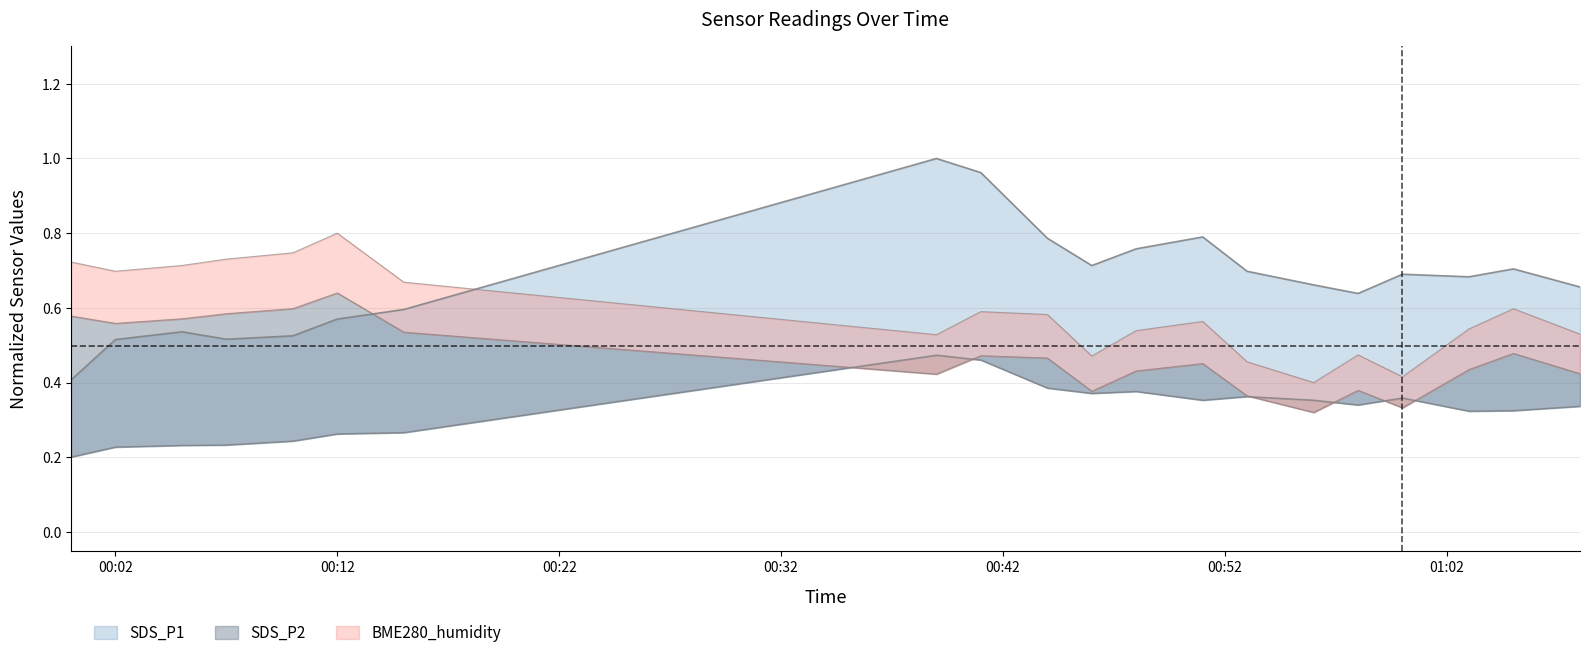

List the series in order of their peak value, lowest first.

SDS_P2, BME280_humidity, SDS_P1